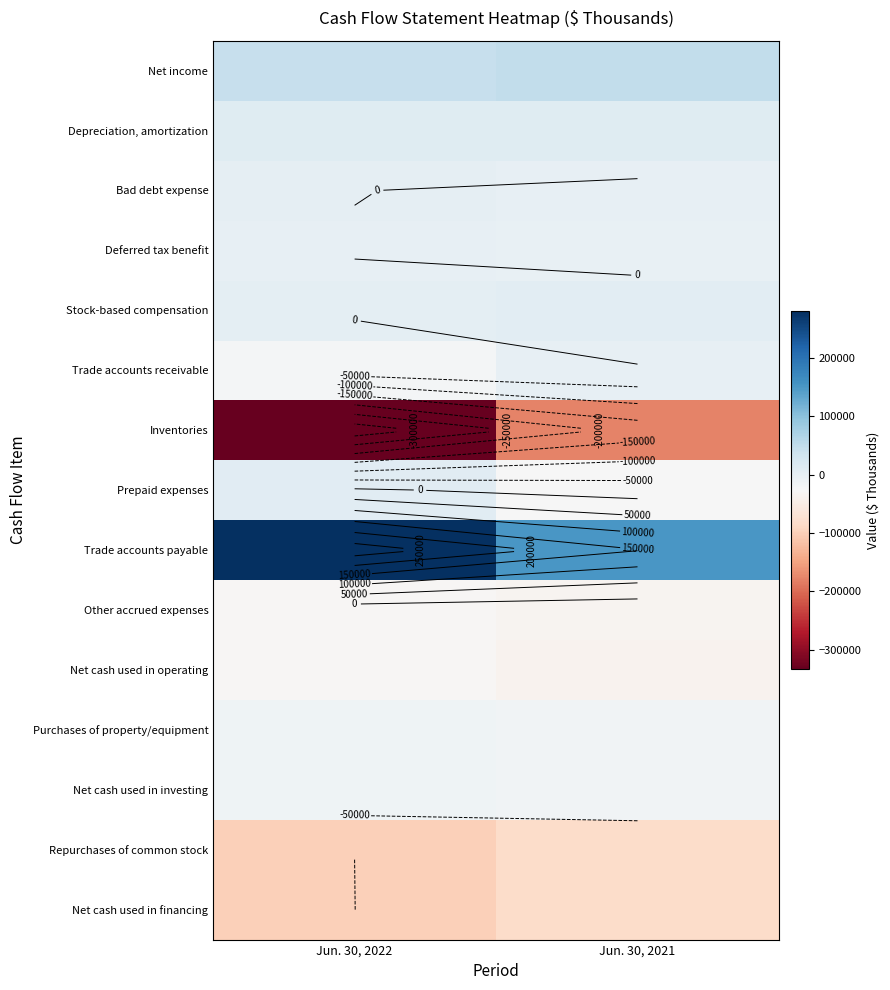

What value does the Net cash used in financing series have at Jun. 30, 2022?

-100036